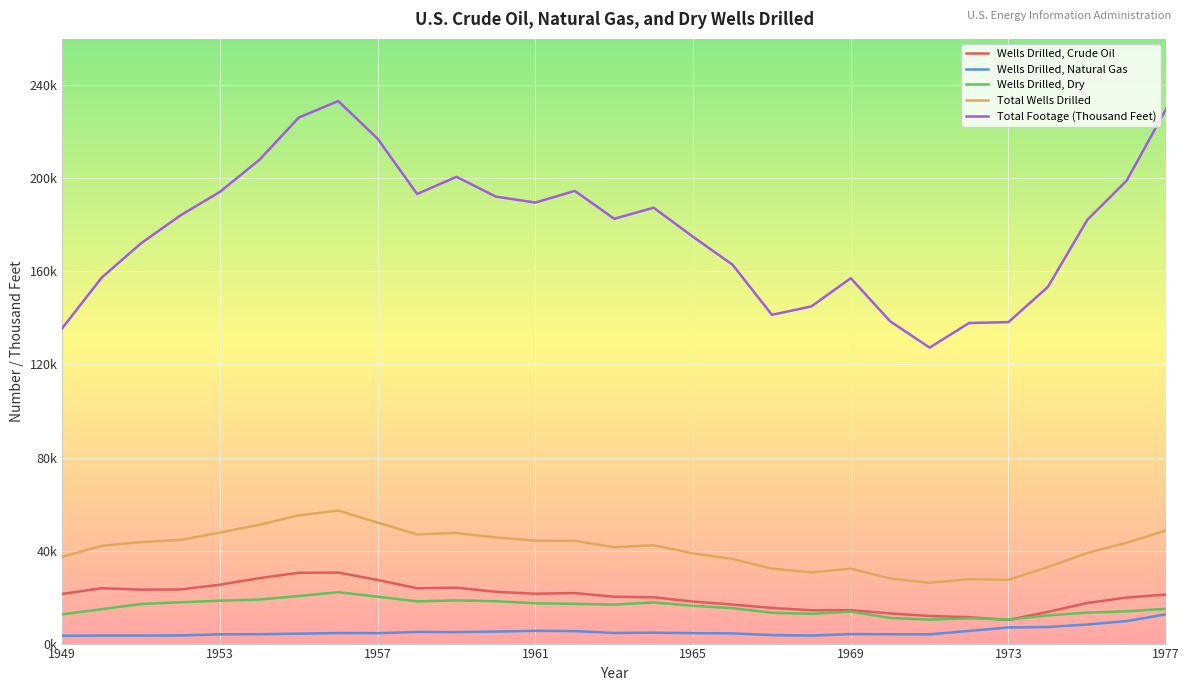

Rank the series by their maximum value, from highest to lowest.

Total Footage (Thousand Feet), Total Wells Drilled, Wells Drilled, Crude Oil, Wells Drilled, Dry, Wells Drilled, Natural Gas